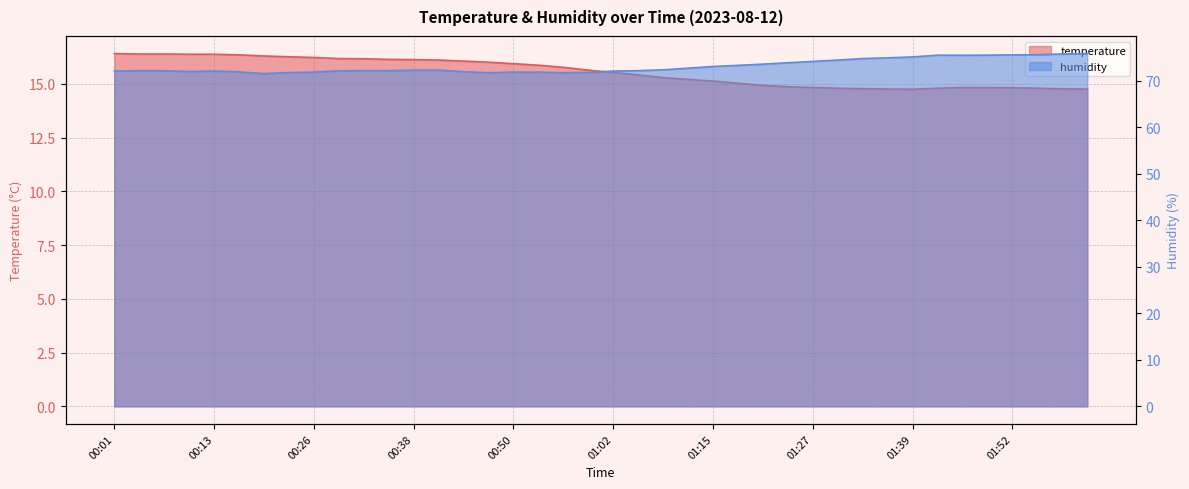

Reading left to right, list all the values displayed in this chart.

temperature: 16.4	16.4	16.4	16.4	16.4	16.4	16.3	16.3	16.2	16.2	16.2	16.1	16.1	16.1	16.1	16.0	15.9	15.9	15.8	15.6	15.5	15.4	15.3	15.2	15.1	15.0	14.9	14.9	14.8	14.8	14.8	14.8	14.8	14.8	14.8	14.8	14.8	14.8	14.8	14.8
humidity: 72.1	72.2	72.1	72.0	72.1	71.9	71.5	71.8	71.8	72.1	72.2	72.2	72.3	72.3	71.9	71.7	71.8	71.8	71.7	71.8	72.1	72.2	72.3	72.7	73.1	73.3	73.6	73.9	74.2	74.4	74.8	74.9	75.1	75.5	75.5	75.5	75.6	75.6	75.8	75.8